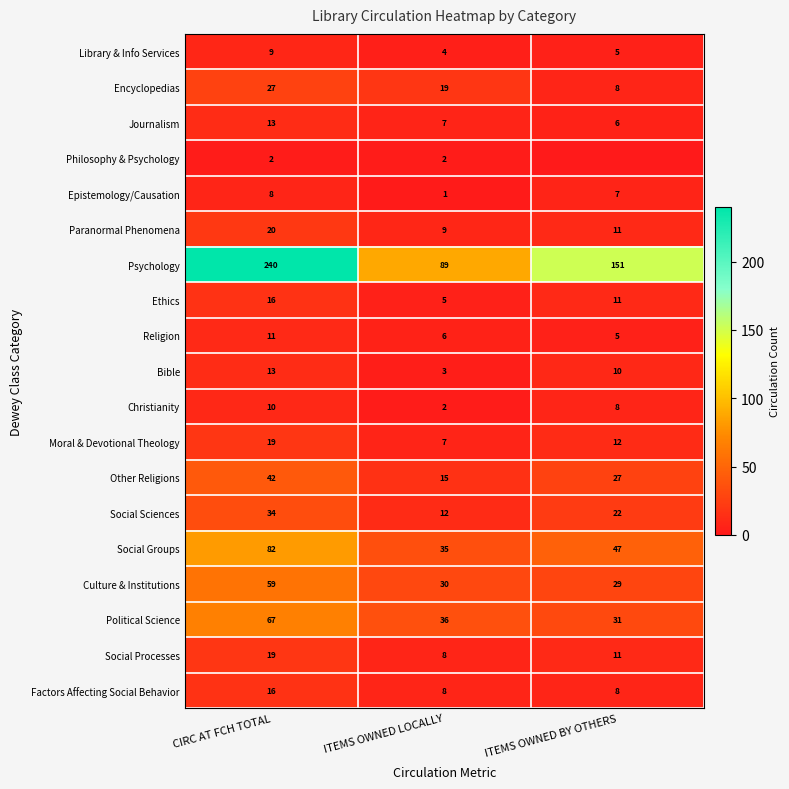

Count the Religion values in the range 5 to 11.

3